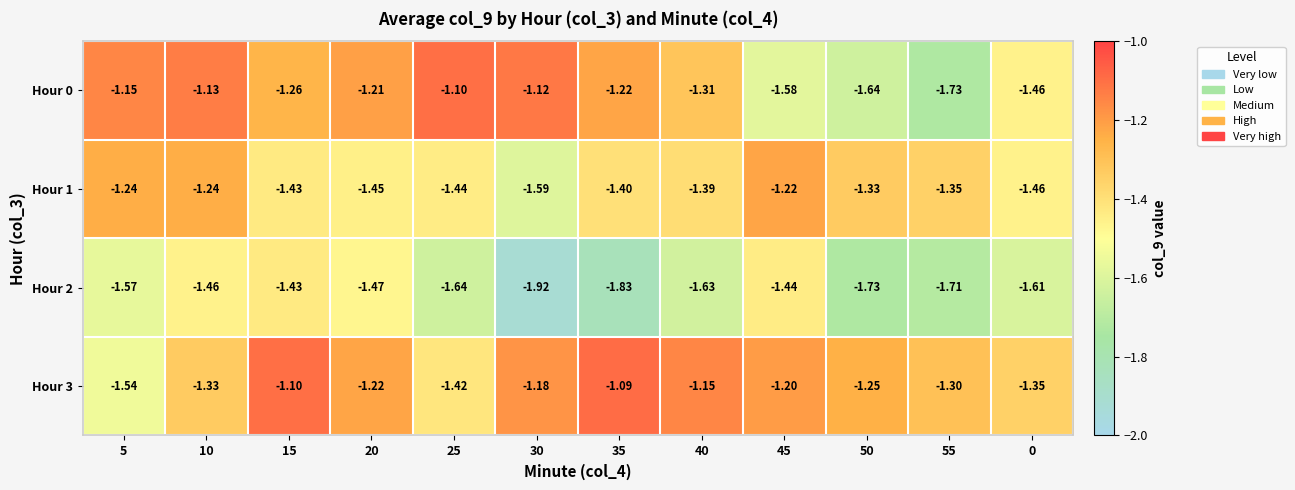

Is the value of Hour 1 at 10 greater than the value of Hour 2 at 30?

Yes